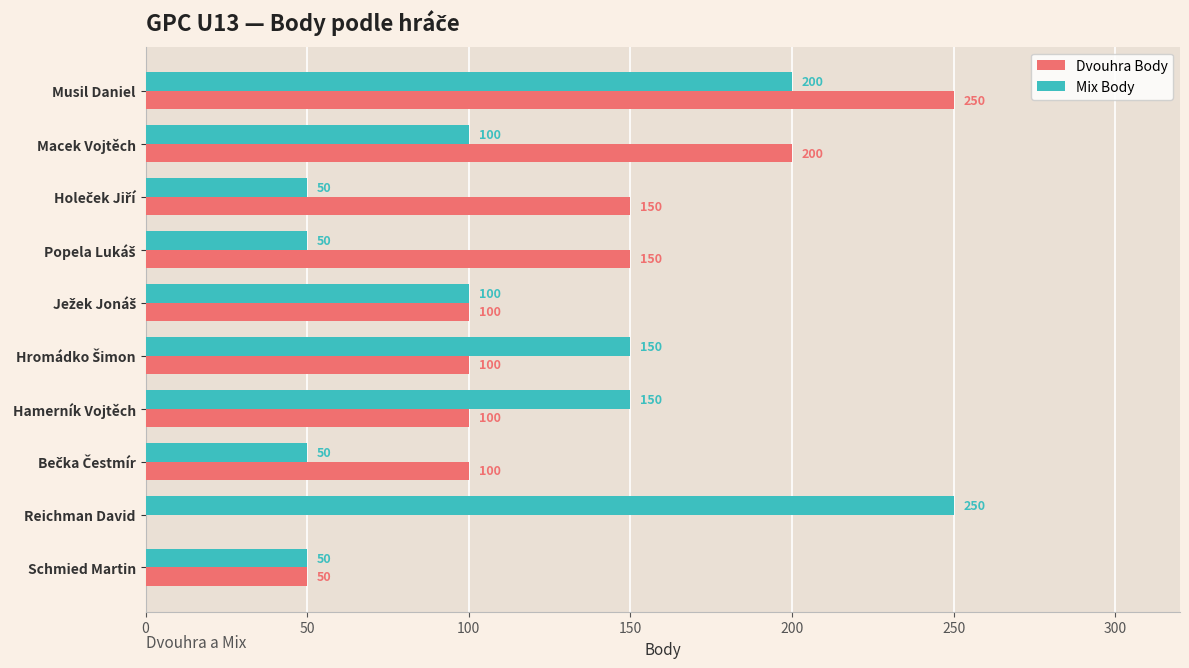

What are all the series names shown in the legend?

Dvouhra Body, Mix Body